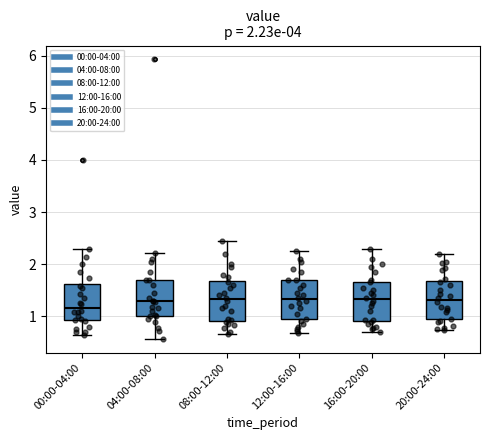

Where is the lower edge of the box for 20:00-24:00 on the y-axis? The values are not printed on the chart, so give them approximately, as read against the axis.

0.9